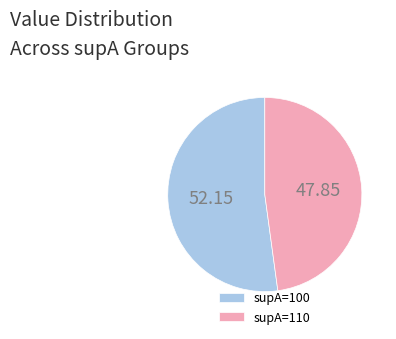

Rank the categories by value from lowest to highest.

supA=110, supA=100